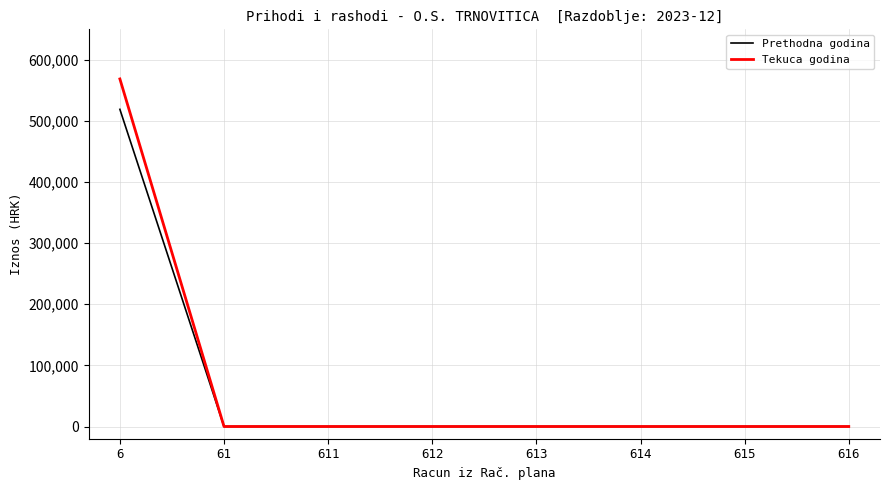

Reading left to right, extract all data points from this chart.

Prethodna godina: 519059.3	0.0	0.0	0.0	0.0	0.0	0.0	0.0
Tekuca godina: 568808.5	0.0	0.0	0.0	0.0	0.0	0.0	0.0